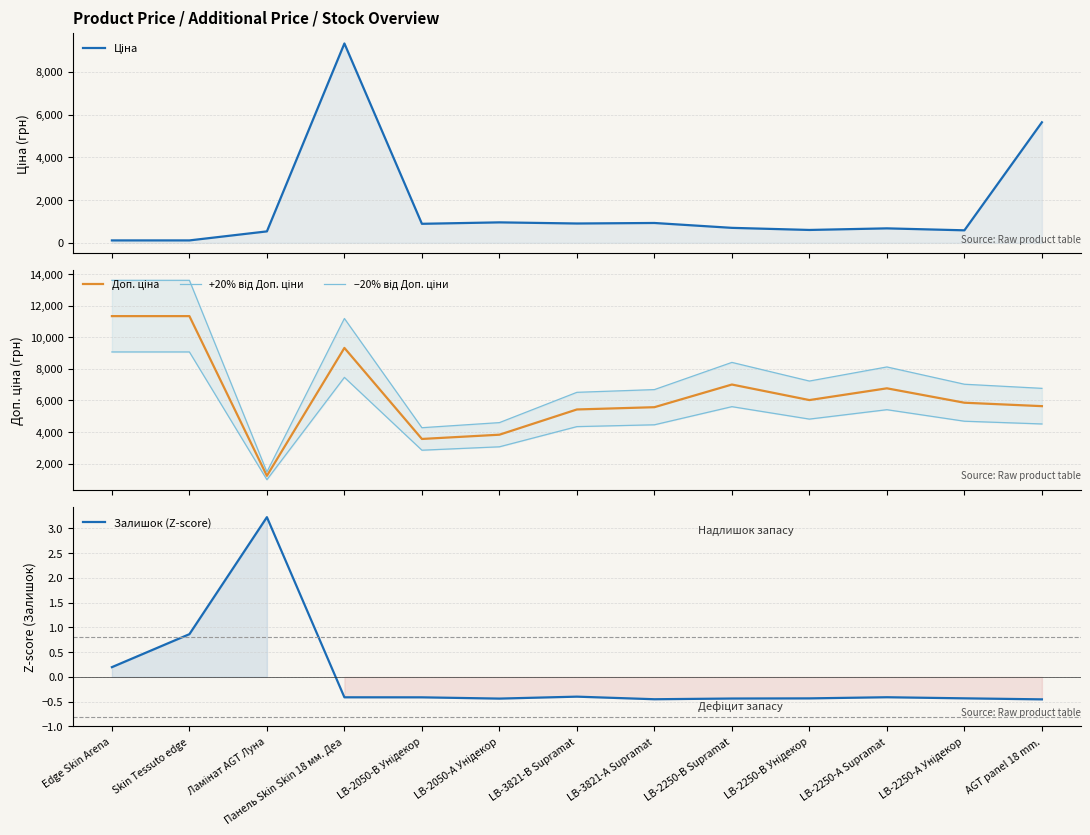

At which label does Ціна reach its peak?

Панель Skin Skin 18 мм. Деа